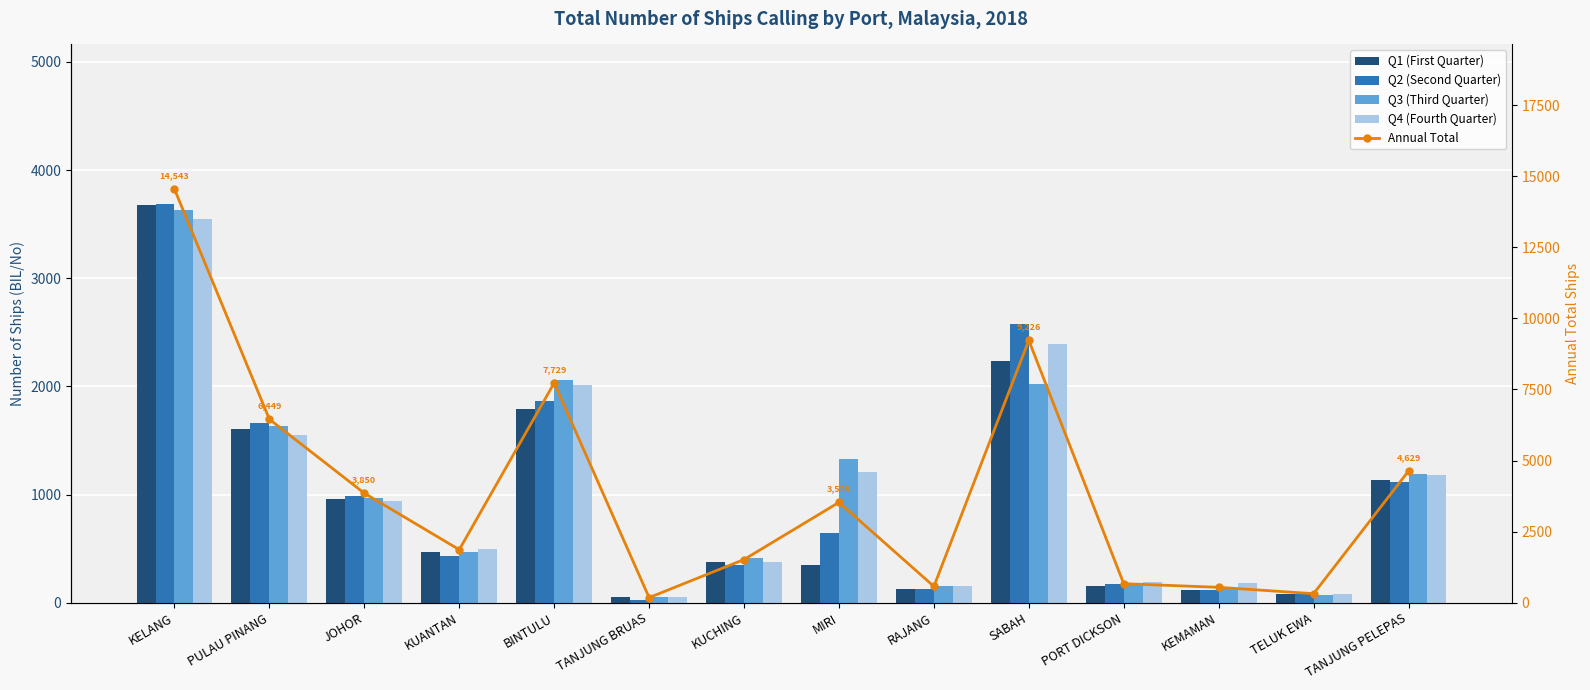

What is the total value across all series at PORT DICKSON?

1338